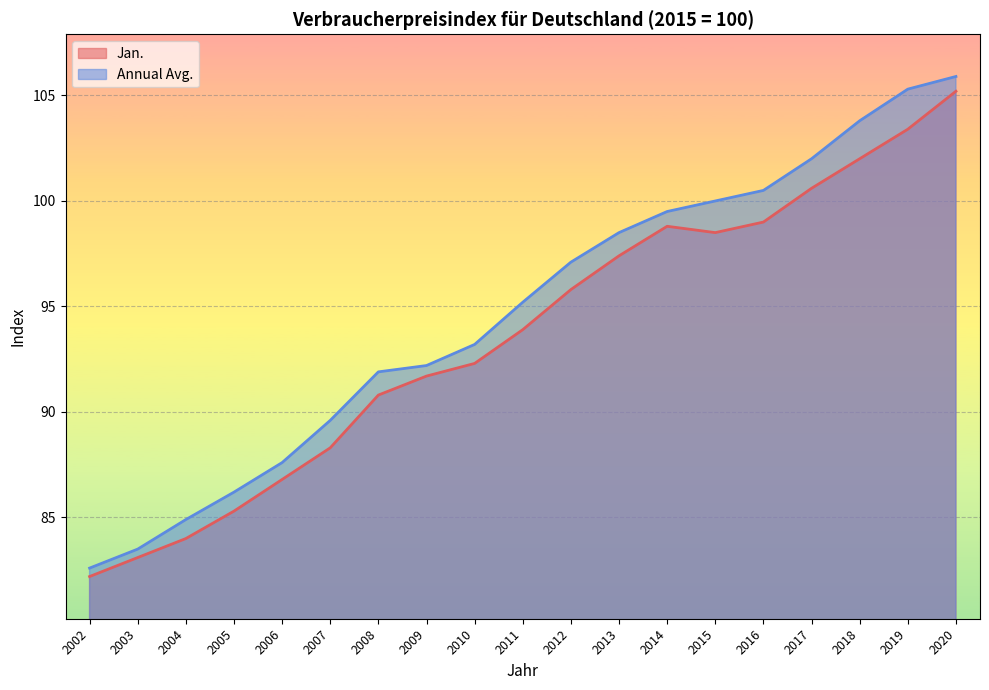

Is it true that Annual Avg. equals 122.7 at 2004?

False